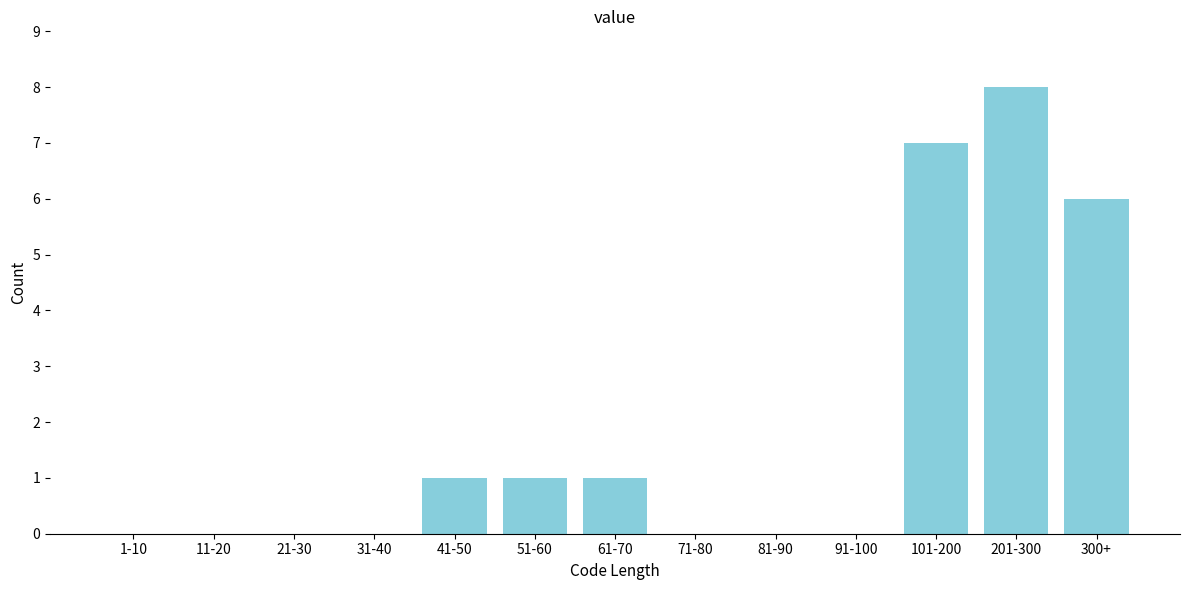

Reading left to right, transcribe all the data shown in this chart.

1-10=0	11-20=0	21-30=0	31-40=0	41-50=1	51-60=1	61-70=1	71-80=0	81-90=0	91-100=0	101-200=7	201-300=8	300+=6